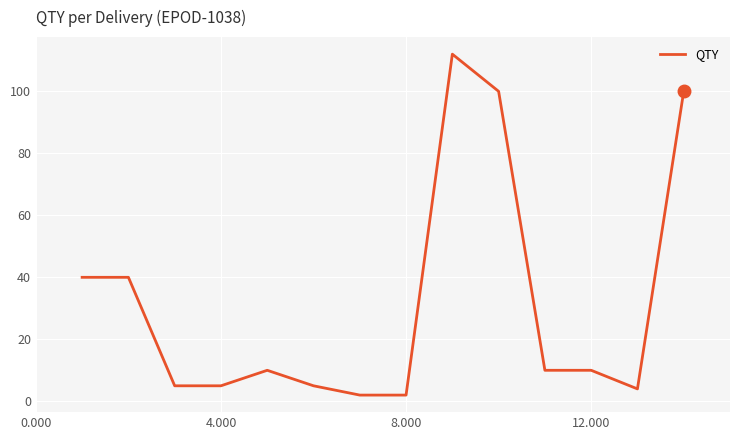

What is the maximum value shown in the chart?

112